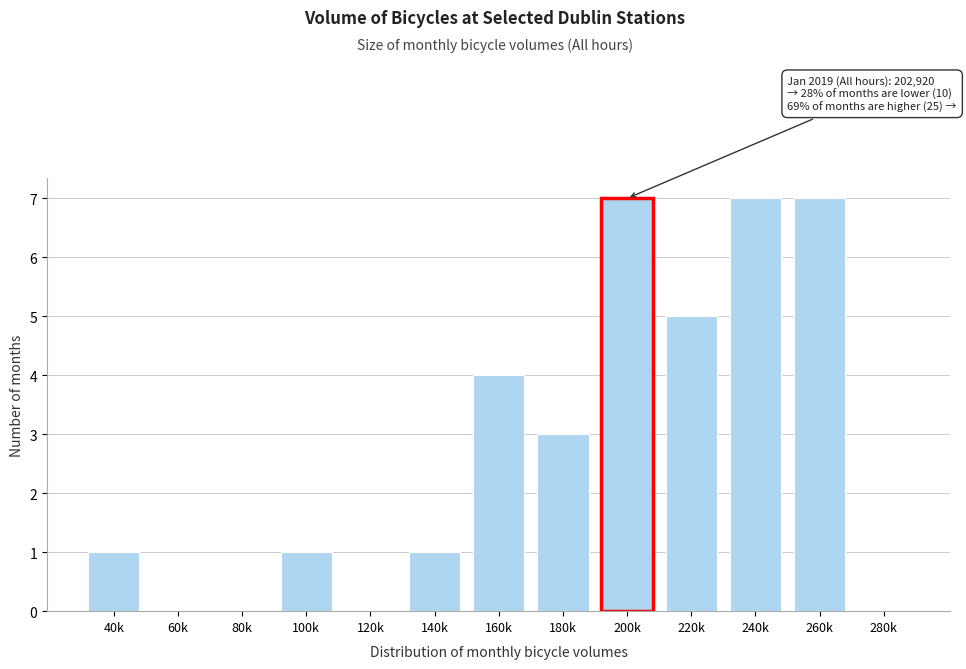

Reading left to right, transcribe all the data shown in this chart.

40k=1	60k=0	80k=0	100k=1	120k=0	140k=1	160k=4	180k=3	200k=7	220k=5	240k=7	260k=7	280k=0